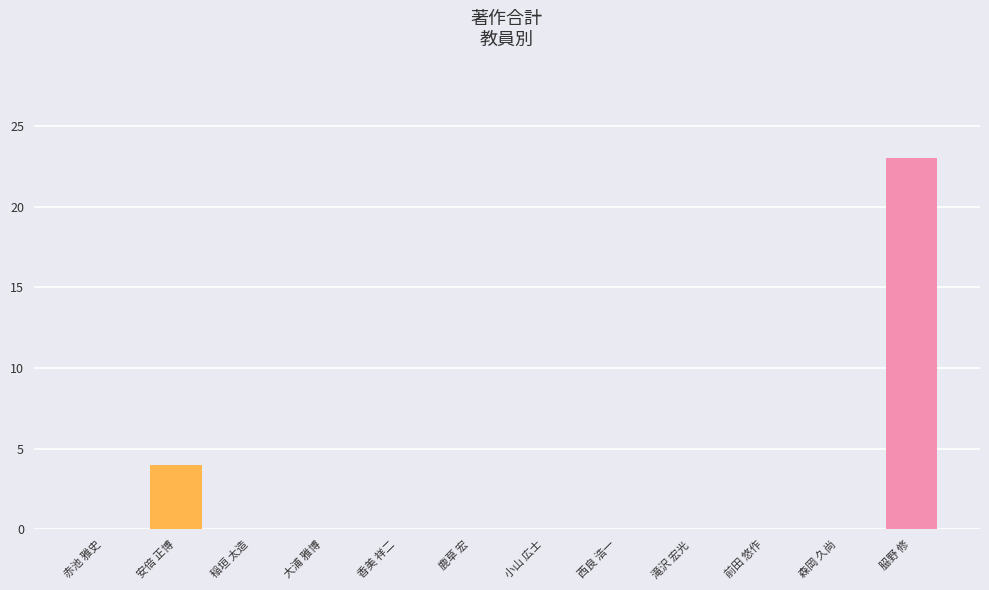

What is the sum of the values at 香美 祥二 and 𦚰野 修?

23